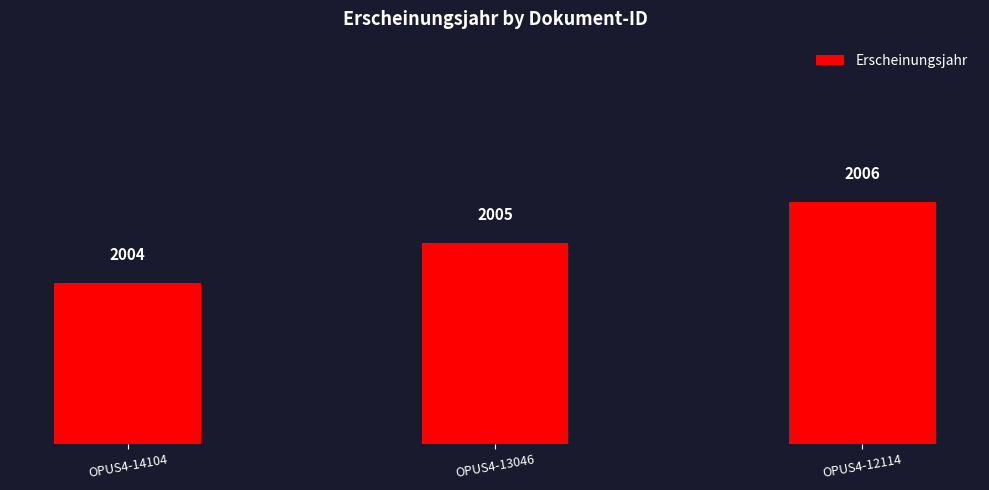

Reading left to right, what are all the values shown in this chart?

OPUS4-14104=2004	OPUS4-13046=2005	OPUS4-12114=2006